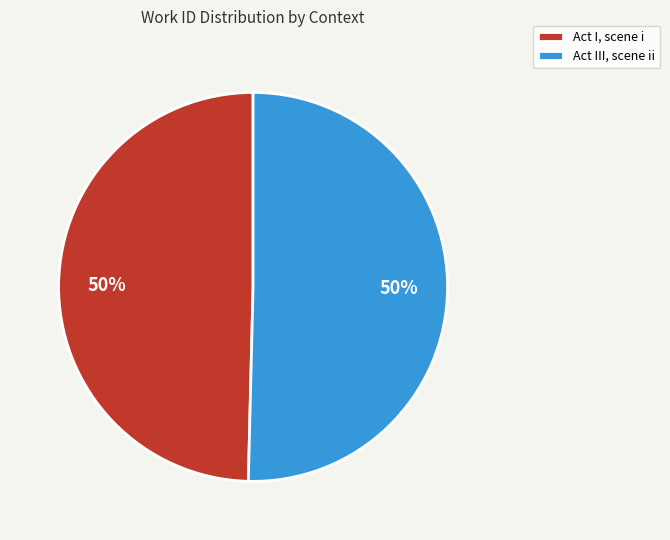

Approximately how many times larger is the value at Act III, scene ii compared to Act I, scene i?

1.0